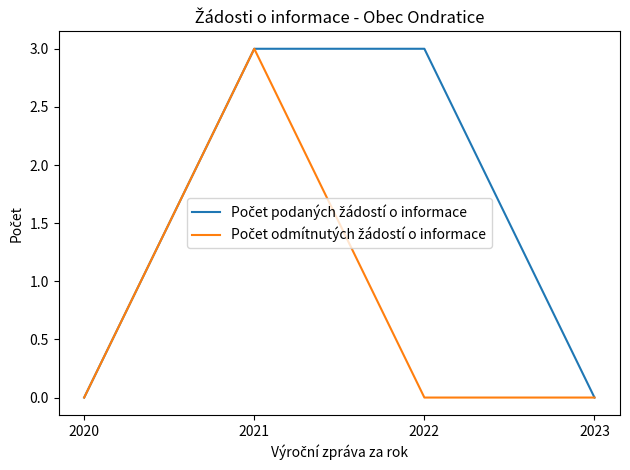

Count the number of data series in this chart.

2